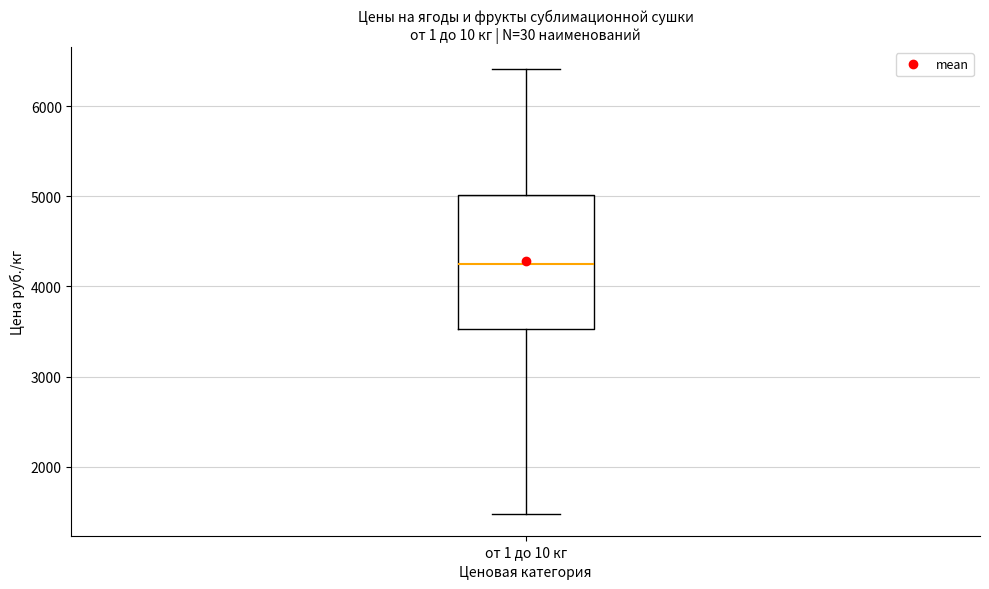

Transcribe this box plot: give where the median line is, the range the box spans, and where the two whiskers end, as read against the y-axis. The values are not printed on the chart, so give them approximately, as read against the axis.

median 4300, box 3500 to 5000, whiskers 1500 to 6400